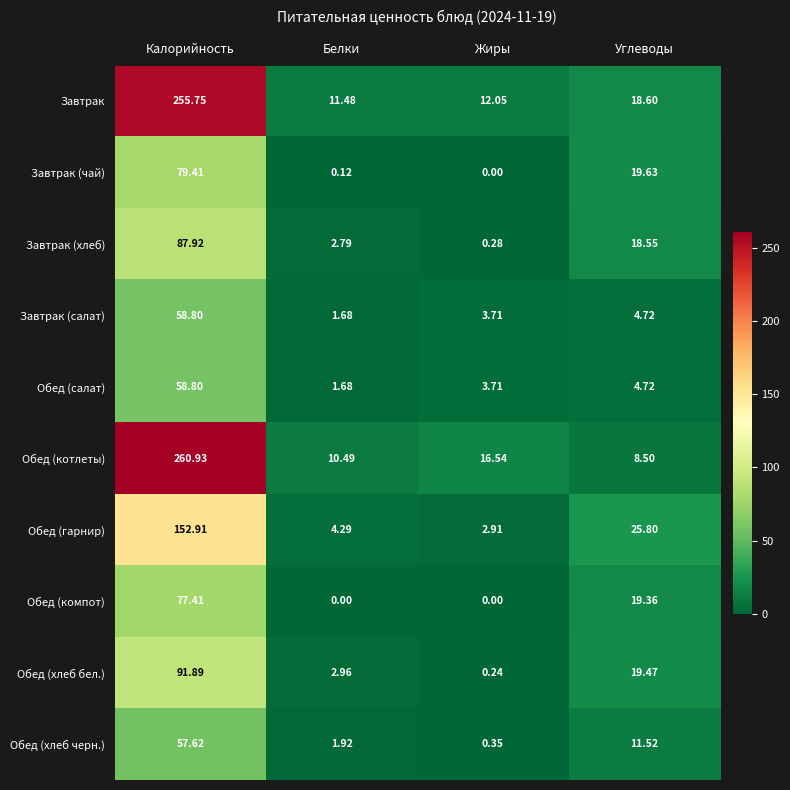

At how many categories does at least one series exceed 230?

1